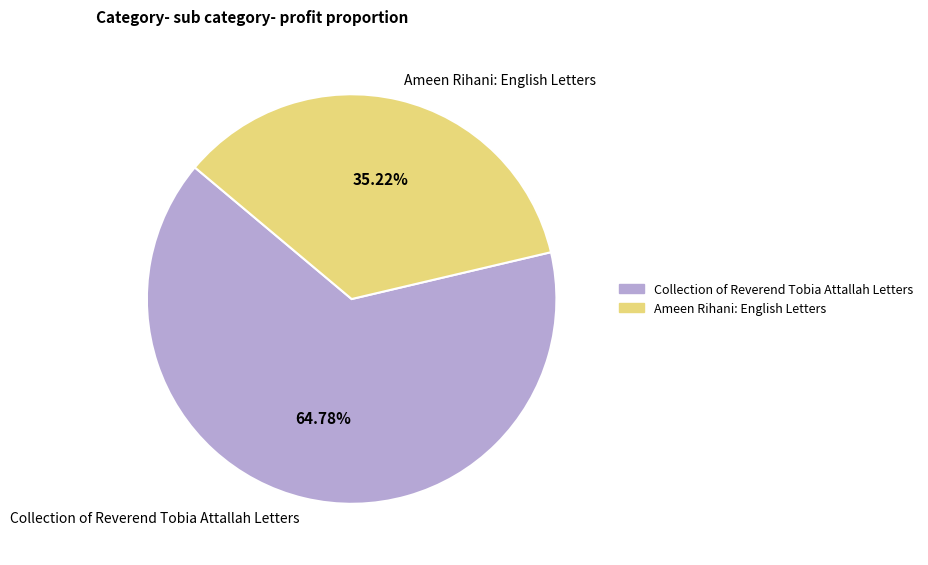

Which category accounts for the majority?

Collection of Reverend Tobia Attallah Letters